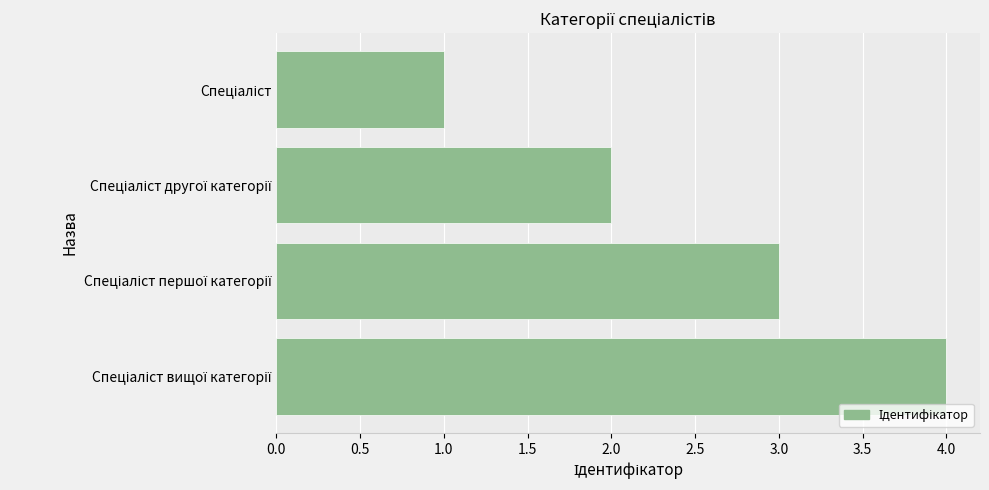

Does the chart contain stacked bars?

No